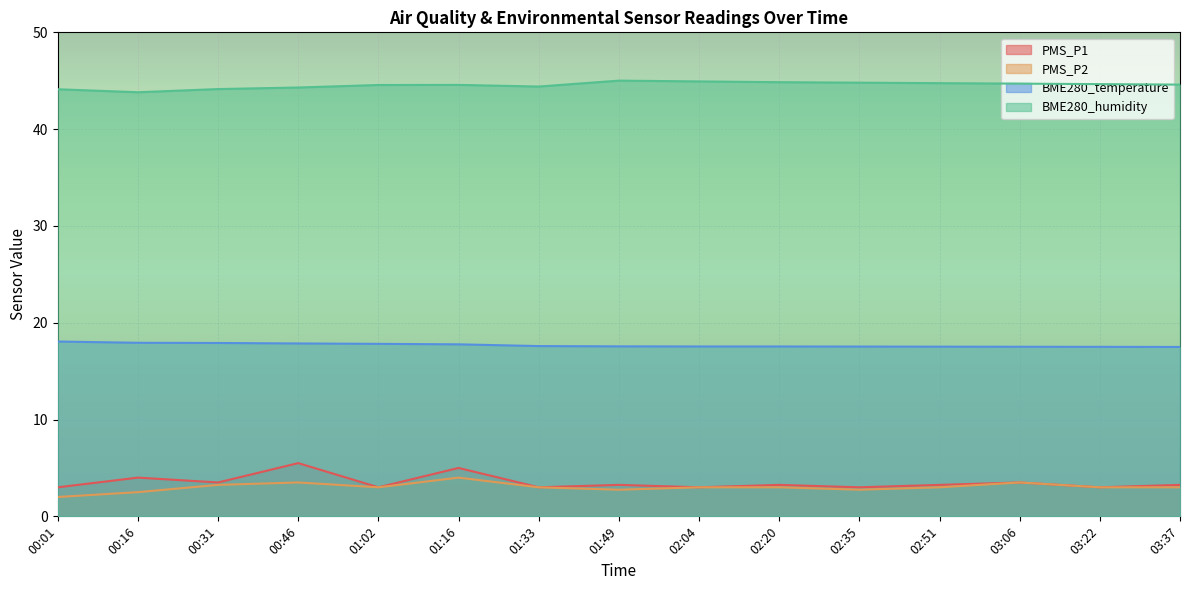

Which category has the lowest value in the BME280_humidity series?

00:16